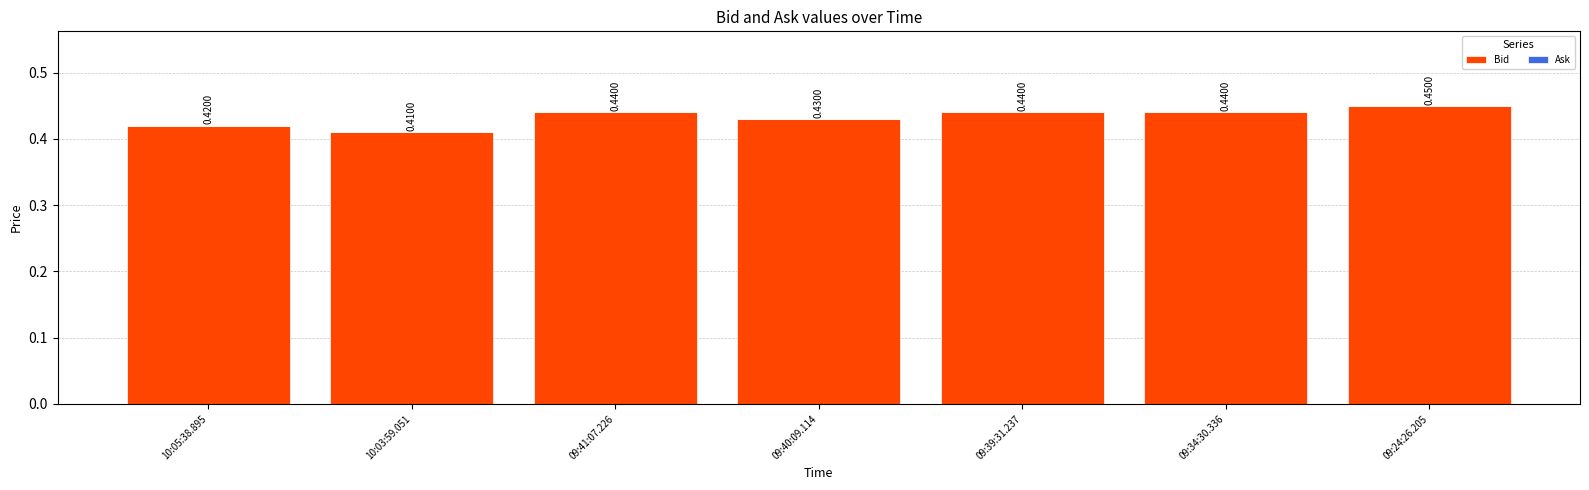

Are the bars horizontal?

No